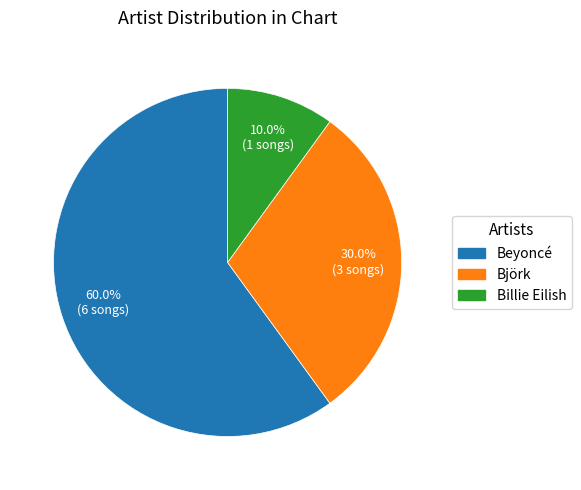

True or false: Björk accounts for 43% of the total.

False